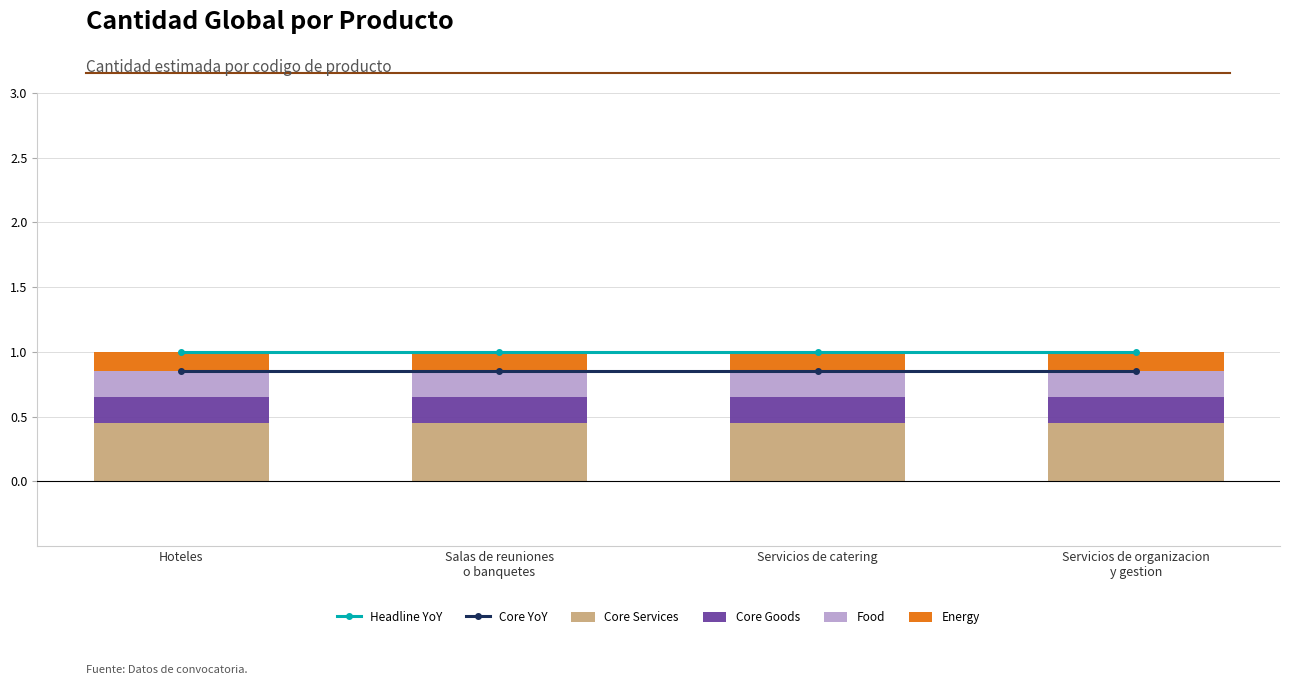

What are all the series names shown in the legend?

Headline YoY, Core YoY, Core Services, Core Goods, Food, Energy